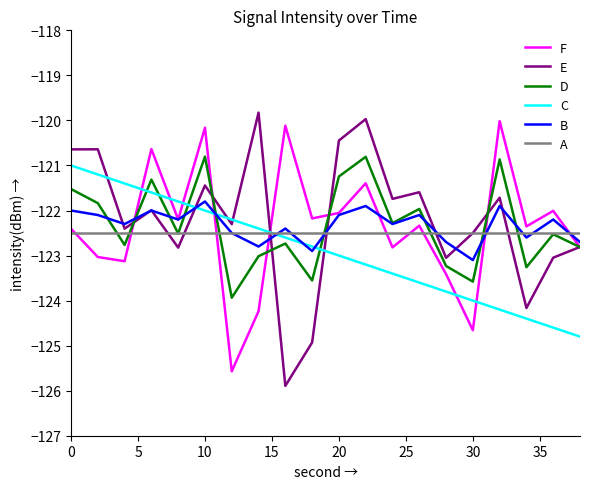

Which series ends up on top after the final intersection of D and C?

D